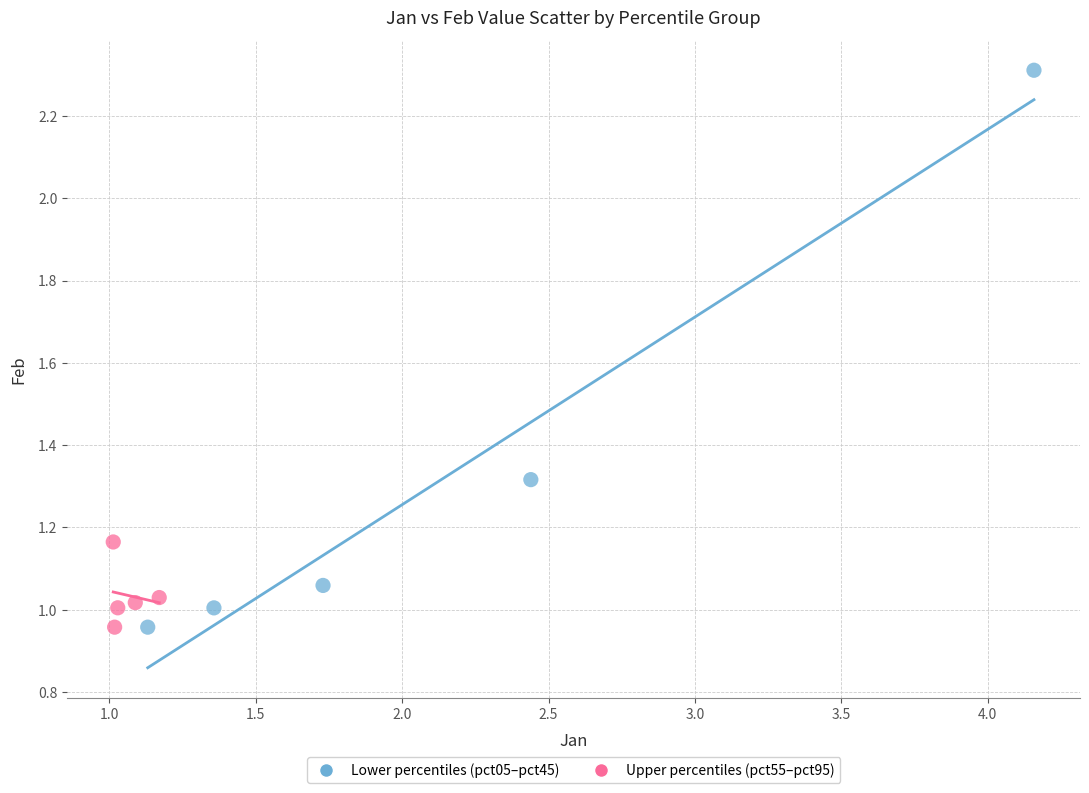

What are all the series names shown in the legend?

Lower percentiles (pct05–pct45), Upper percentiles (pct55–pct95)